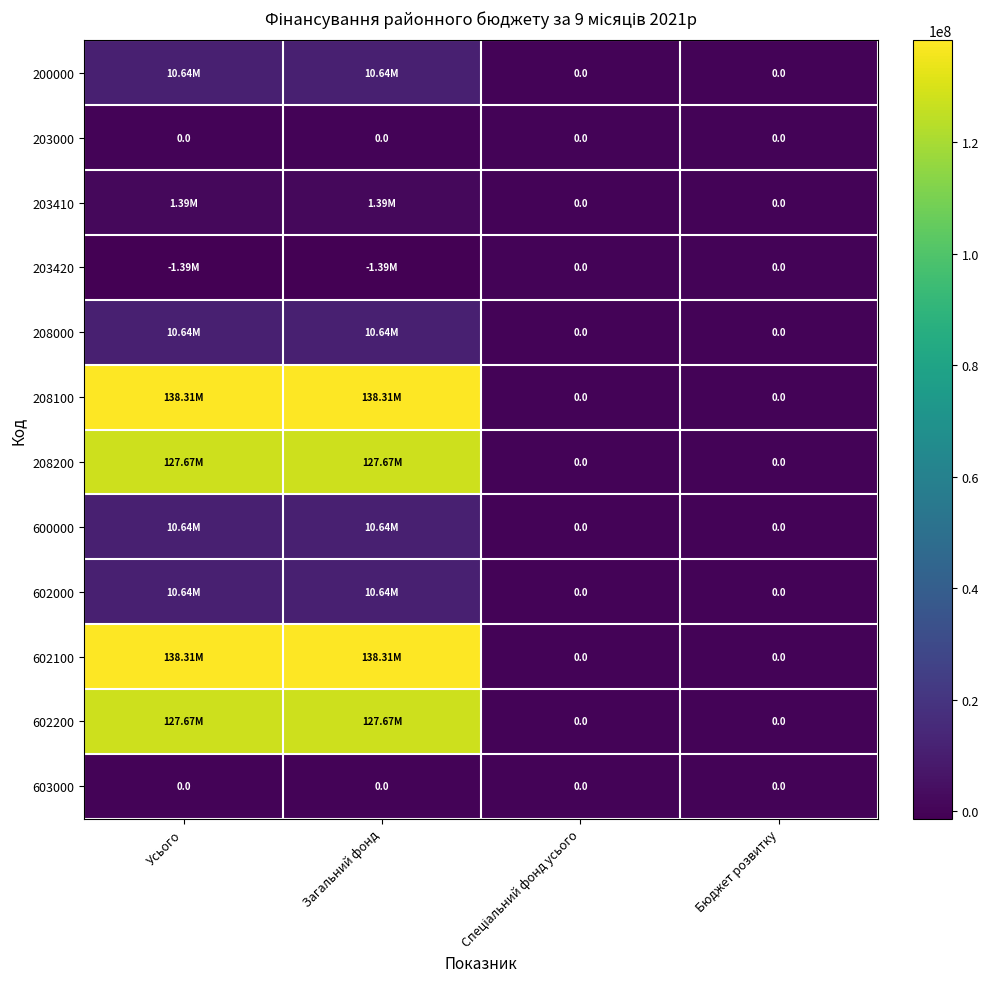

What is the difference between the maximum and second lowest values in the 208000 series?

10638996.0